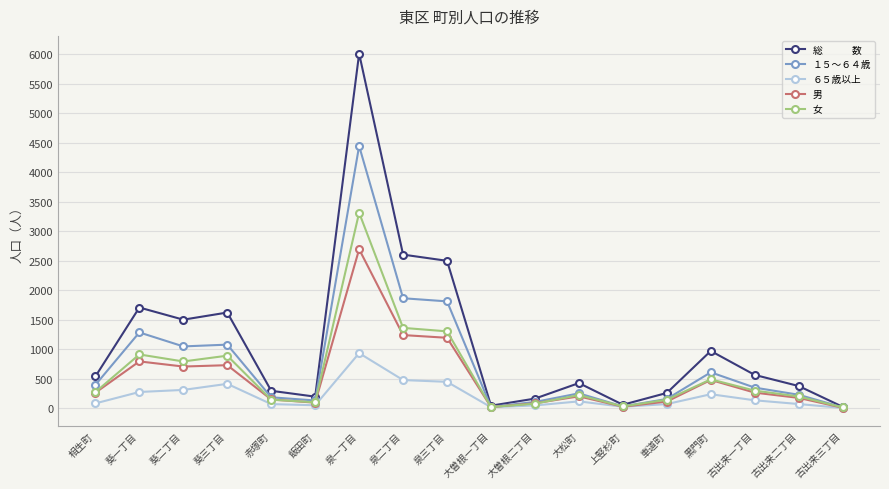

Count the number of categories in the chart.

18